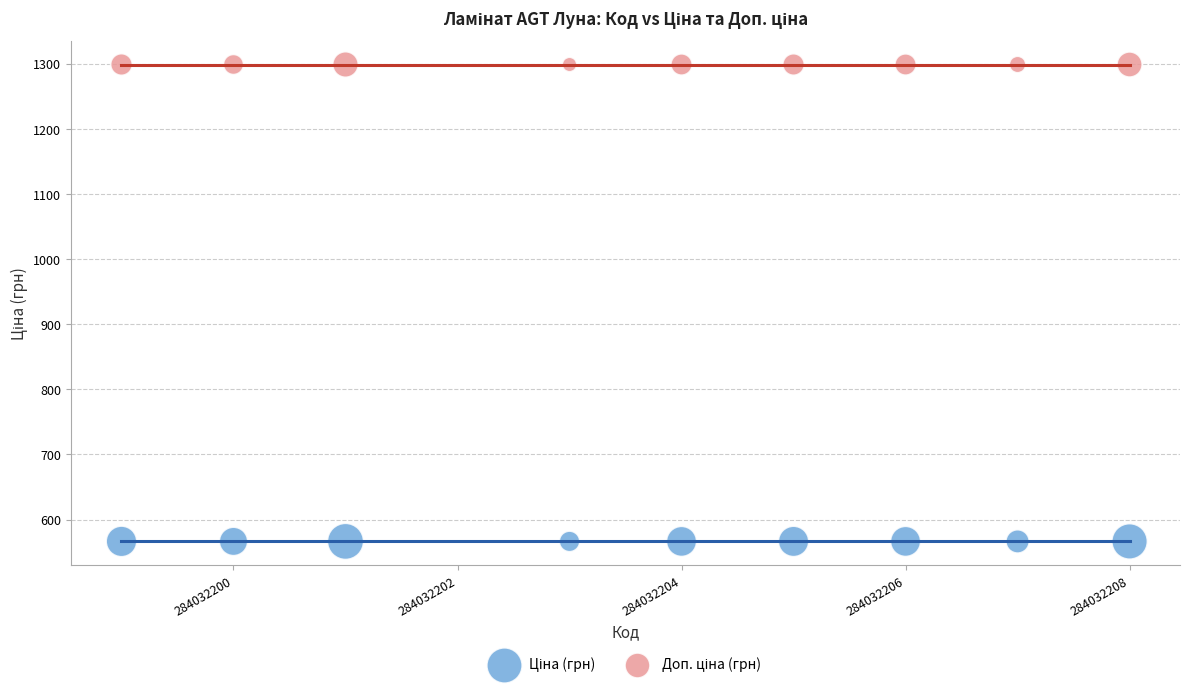

How many points are shown in the scatter plot?

18